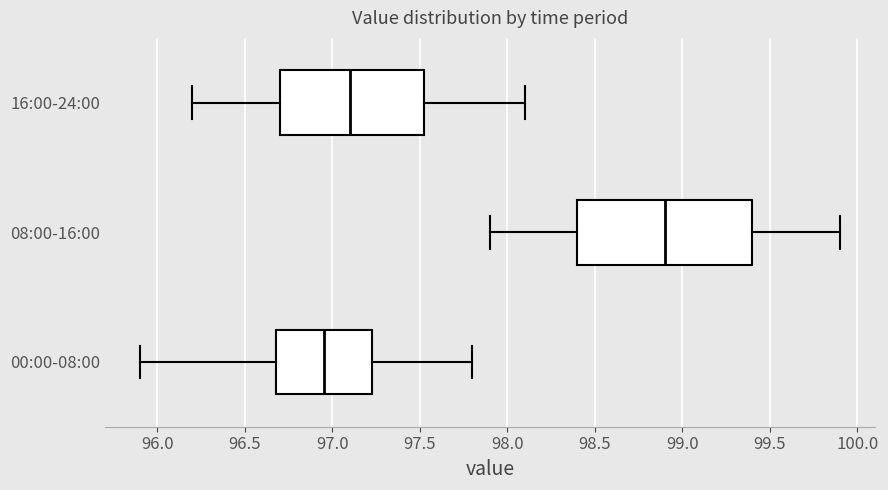

Which box has the furthest to the left median line?

00:00-08:00